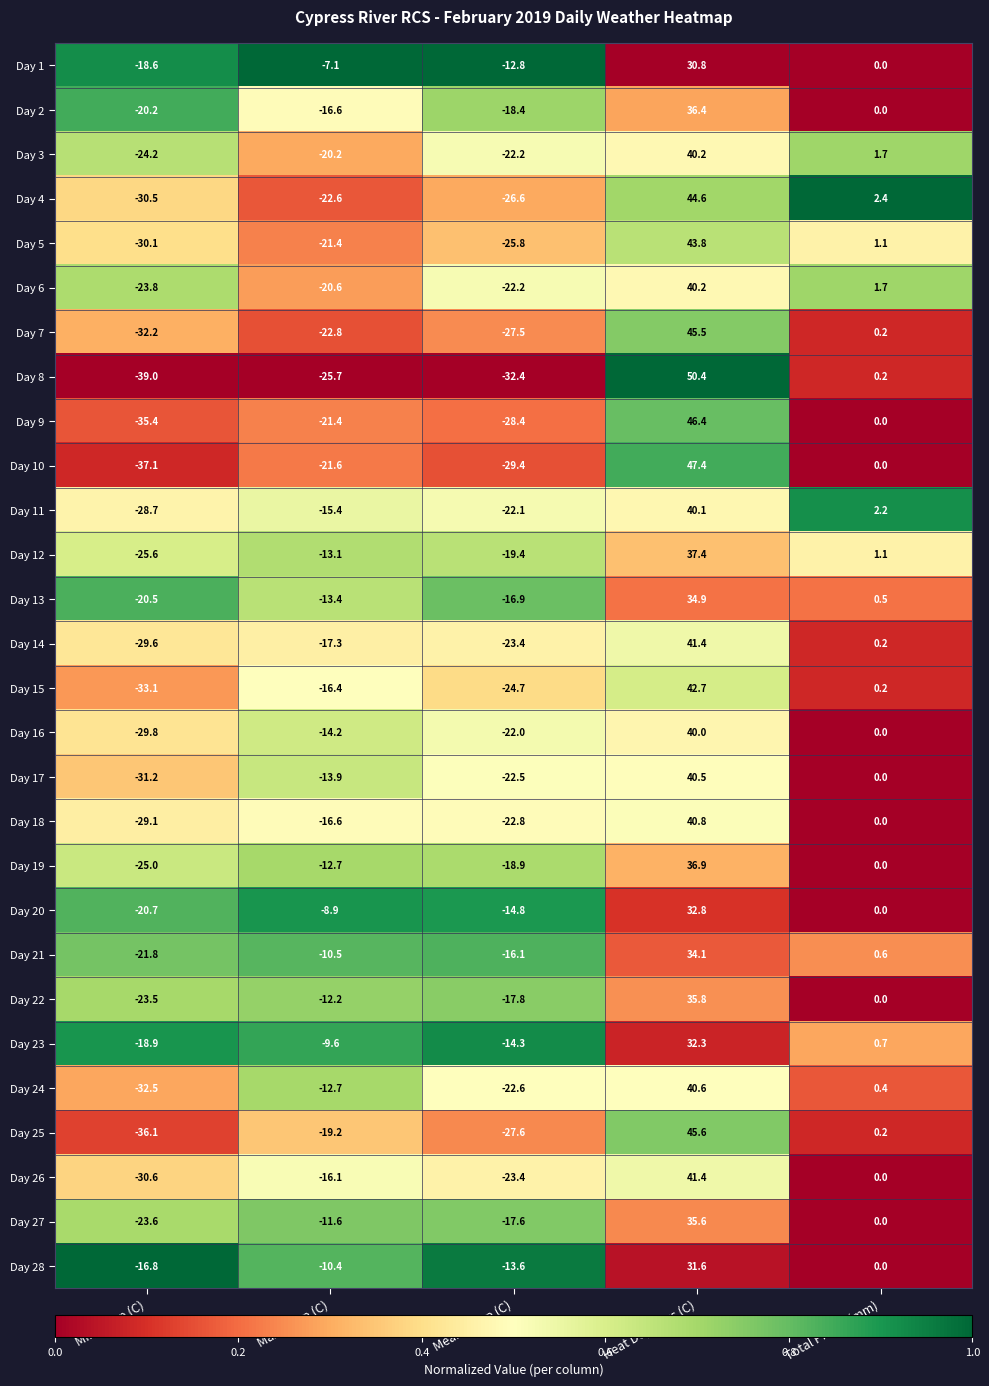

Which series has the largest total across all categories?

Day 1